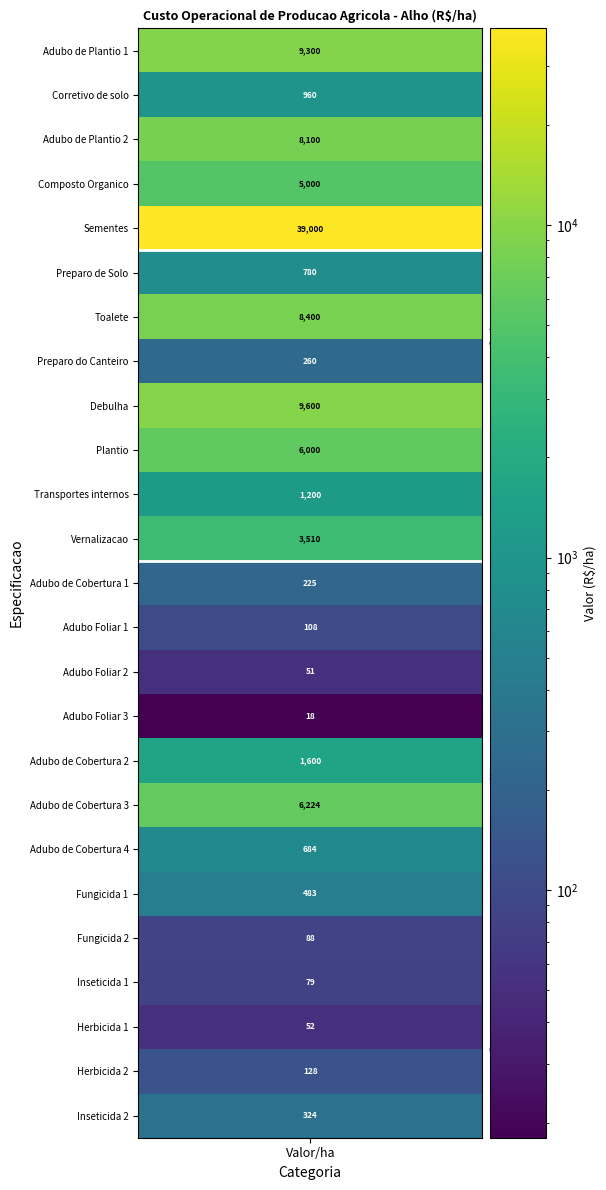

True or false: the data shows 3510 at 11.

True